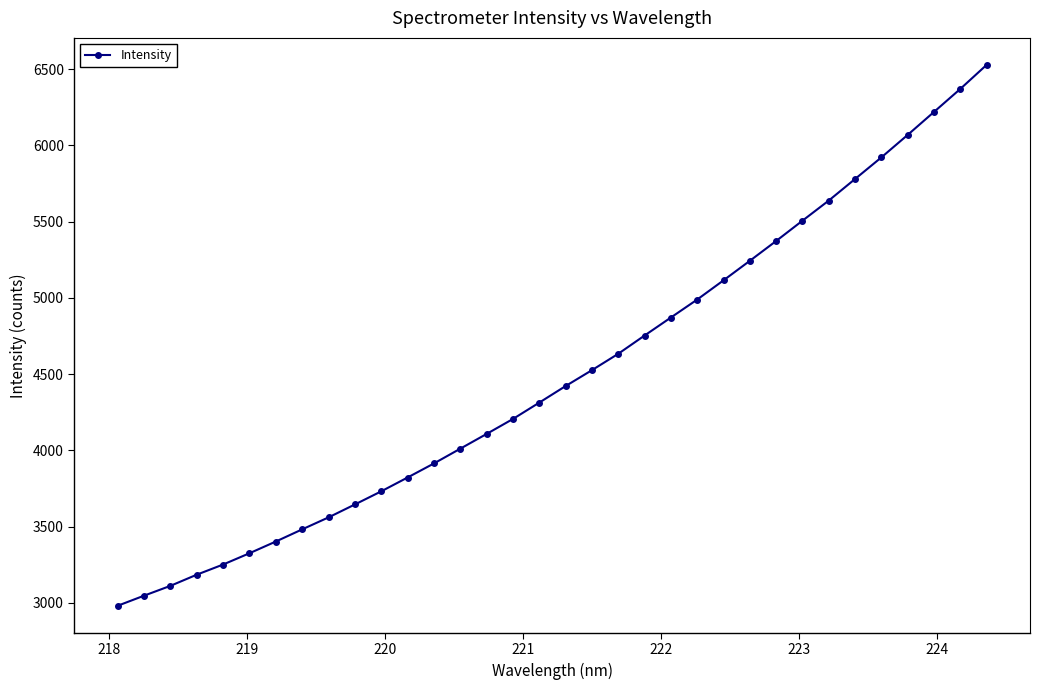

True or false: there are more than 1 points higher than both neighbors.

False